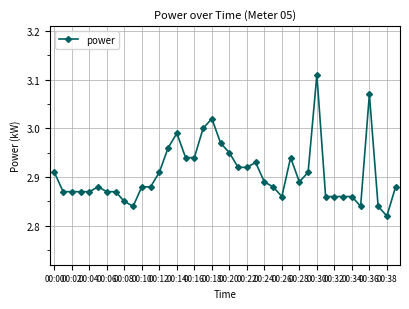

True or false: there are more than 0 points higher than both neighbors.

True